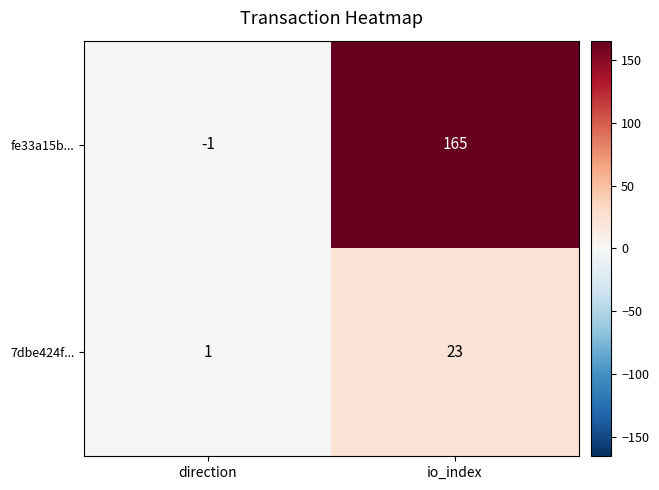

What value does the fe33a15b... series have at io_index?

165